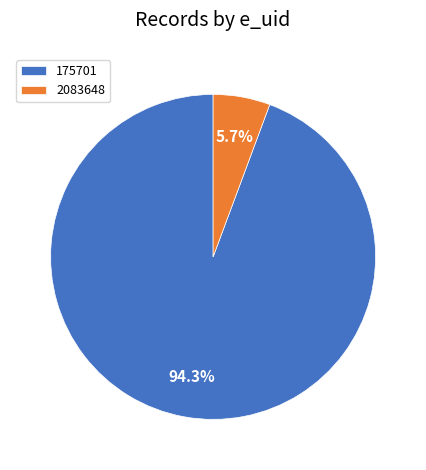

Rank the categories by value from highest to lowest.

175701, 2083648